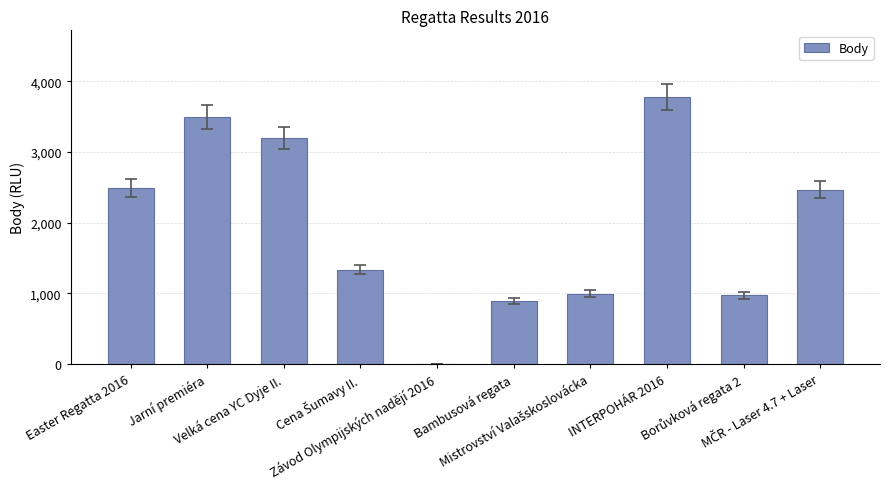

The chart shows a value of 3776 at INTERPOHÁR 2016. True or false?

True